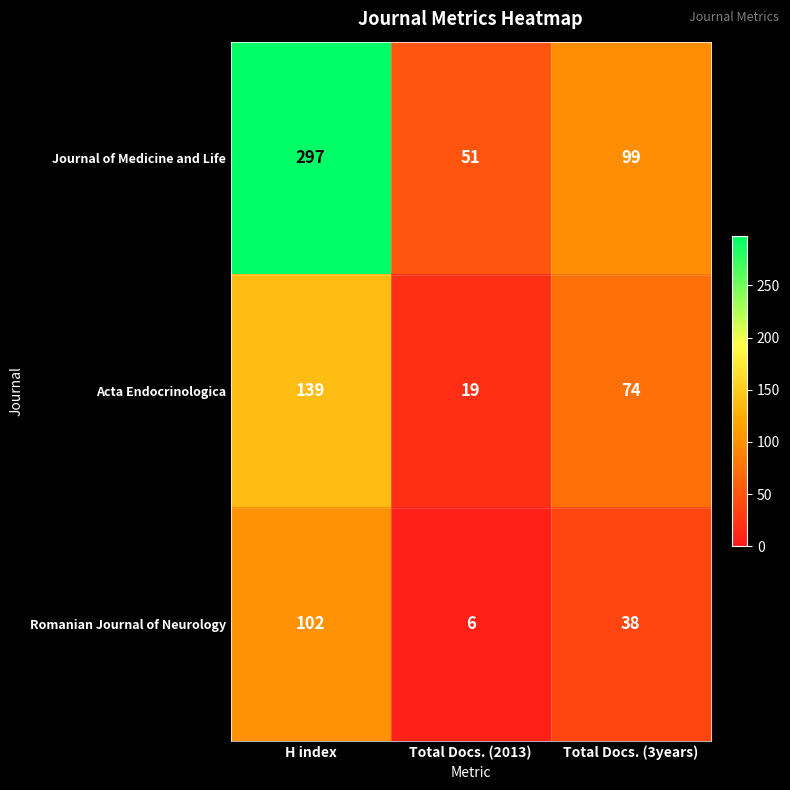

Where does the Acta Endocrinologica series first go above 74?

H index